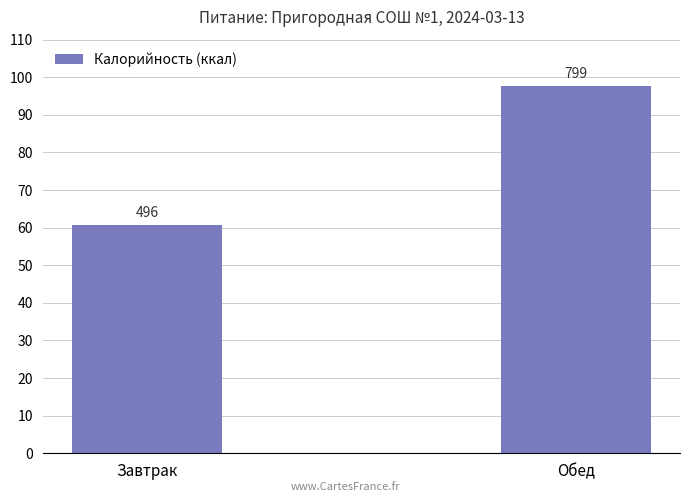

List the labels in order of value, largest first.

Обед, Завтрак